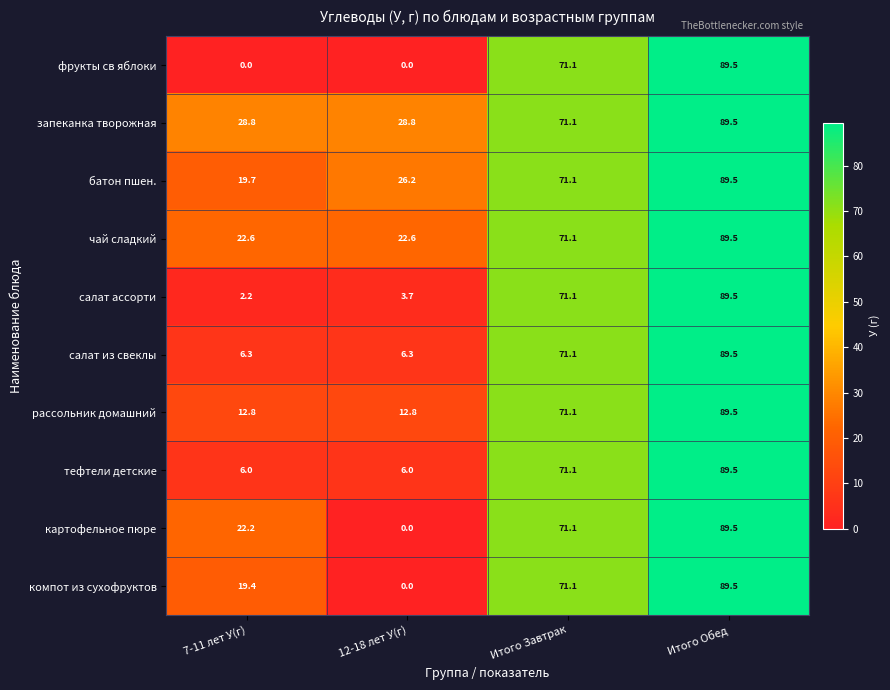

Read the запеканка творожная value at Итого Завтрак.

71.1